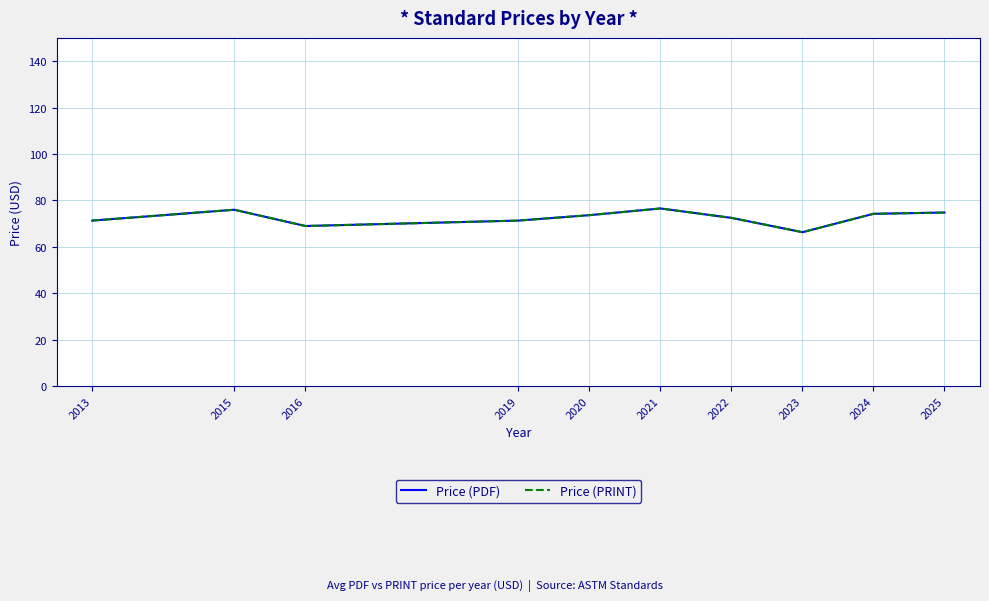

What is the lowest value of the Price (PDF) series?

66.3